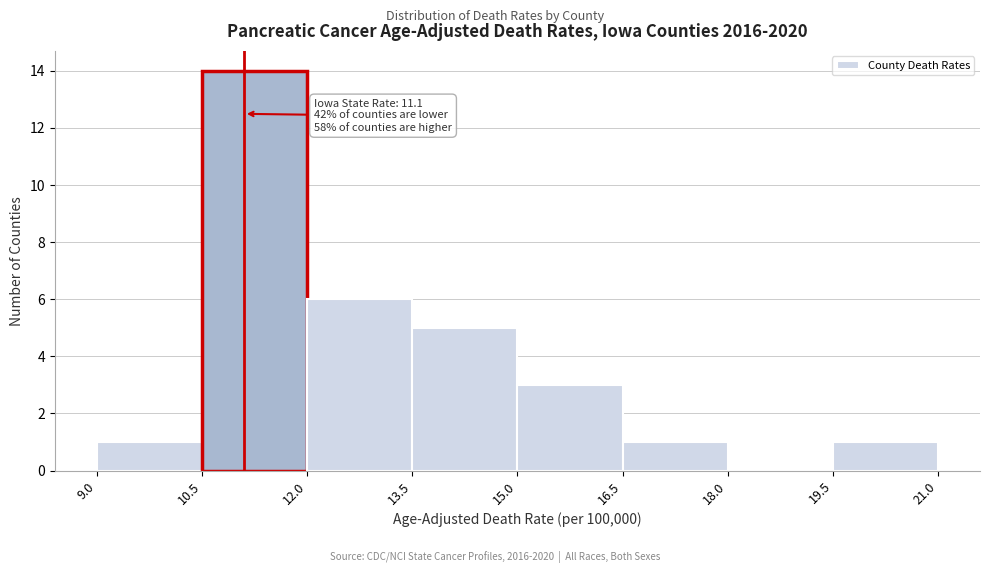

Which range on the x-axis has the tallest bar?

10.5 to 12.0